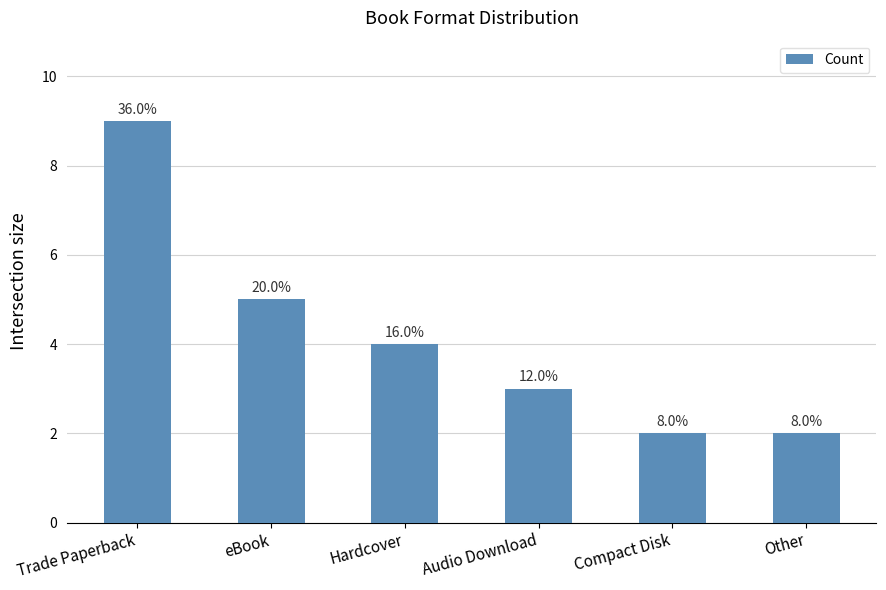

Reading left to right, list all the values displayed in this chart.

Trade Paperback=9	eBook=5	Hardcover=4	Audio Download=3	Compact Disk=2	Other=2